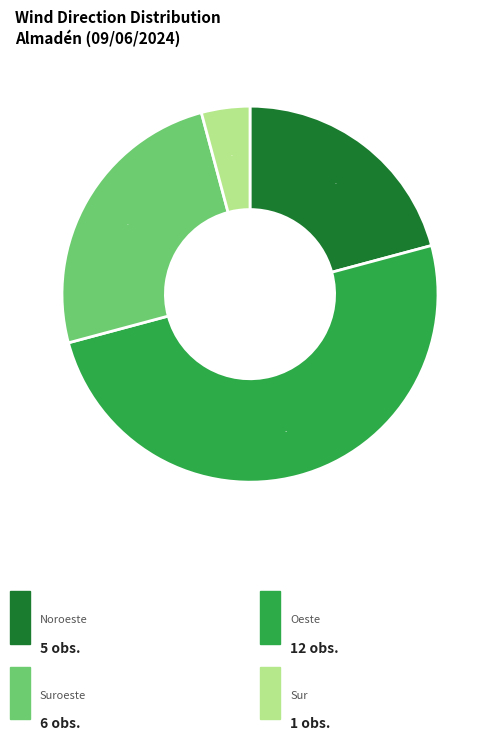

To the nearest percent, what is the difference between the largest and smallest slice percentages?

46%